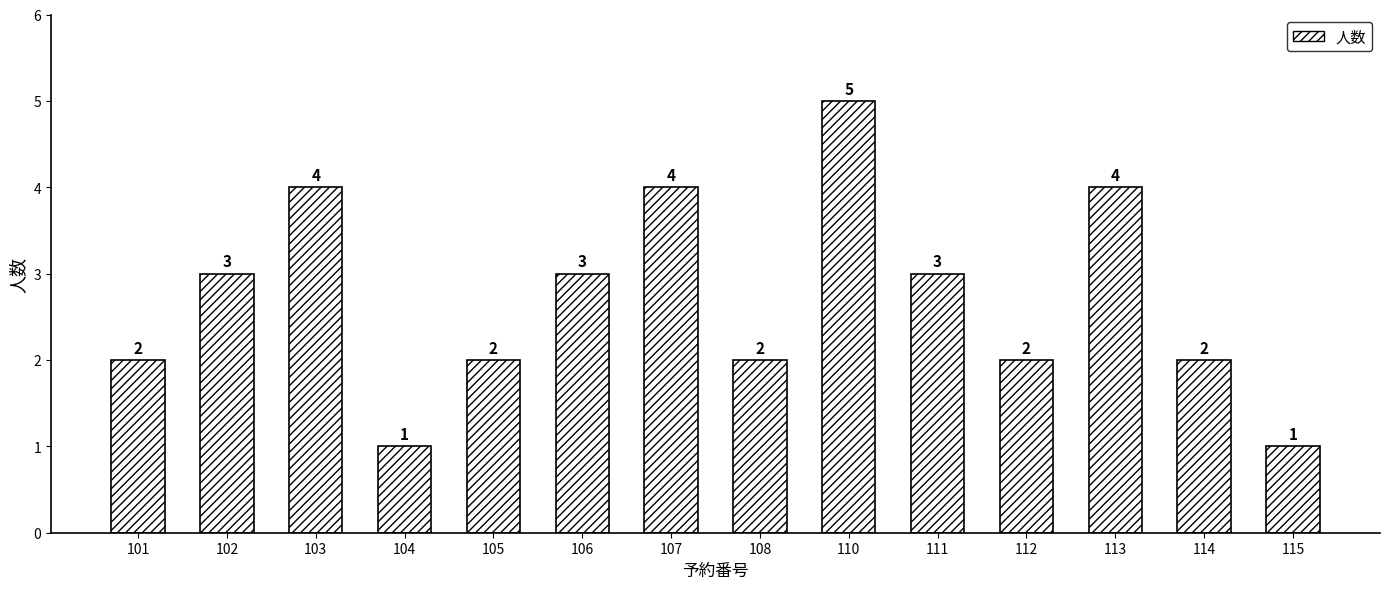

Reading right to left, what are all the values shown in this chart?

1	2	4	2	3	5	2	4	3	2	1	4	3	2